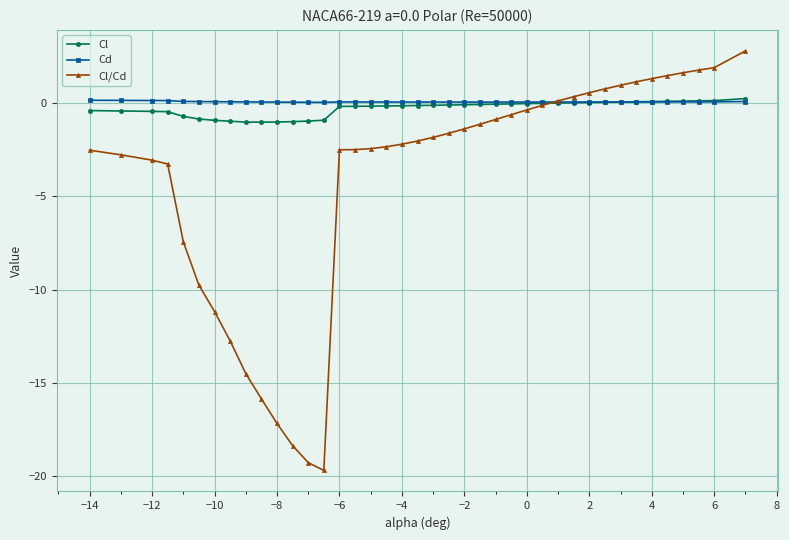

What is the maximum value shown in the chart?

2.8